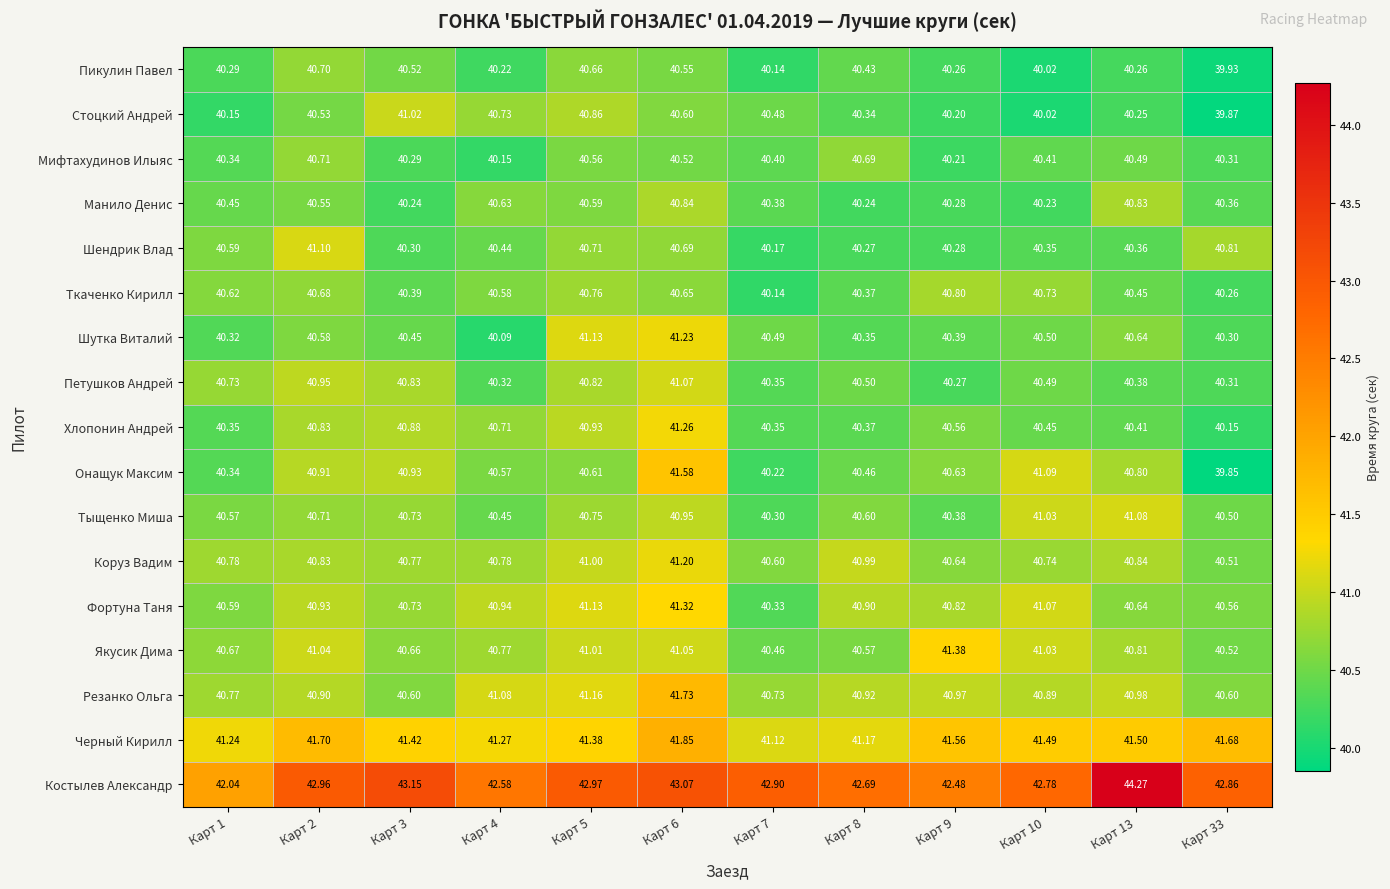

Is the value of Черный Кирилл at Карт 5 greater than the value of Мифтахудинов Илыяс at Карт 6?

Yes